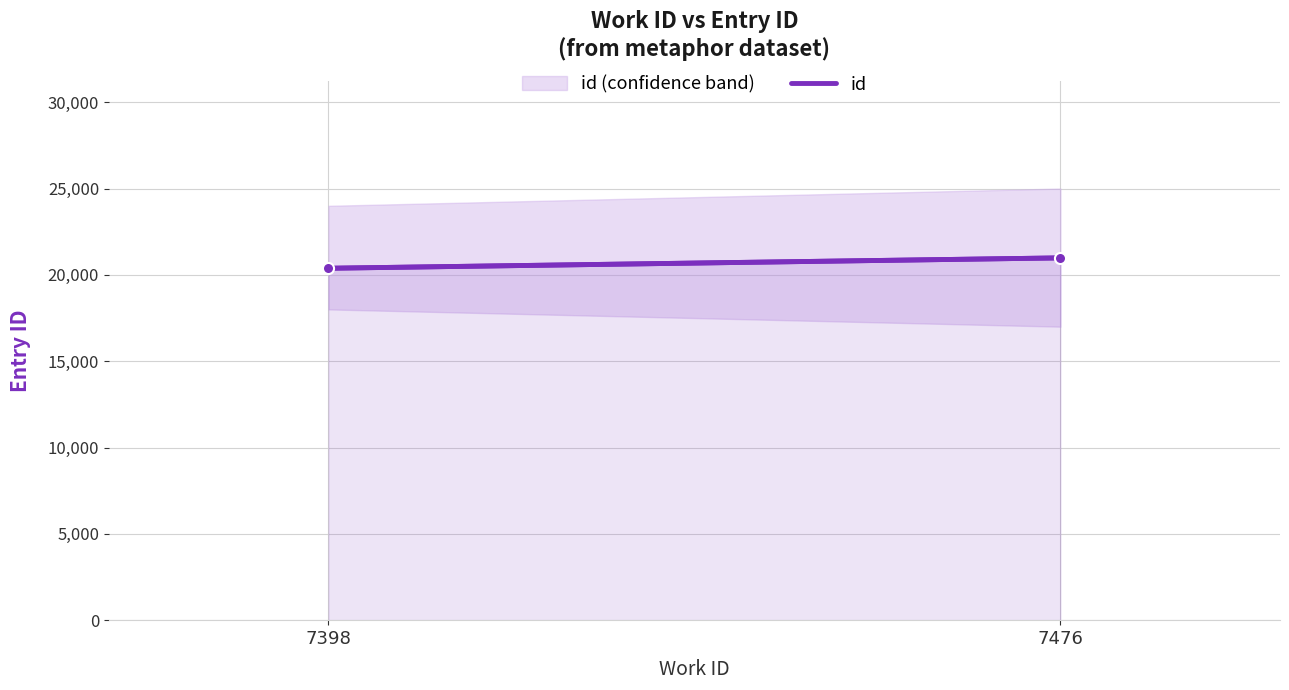

Approximately how many times larger is the value at 7398 compared to 7476?

1.0